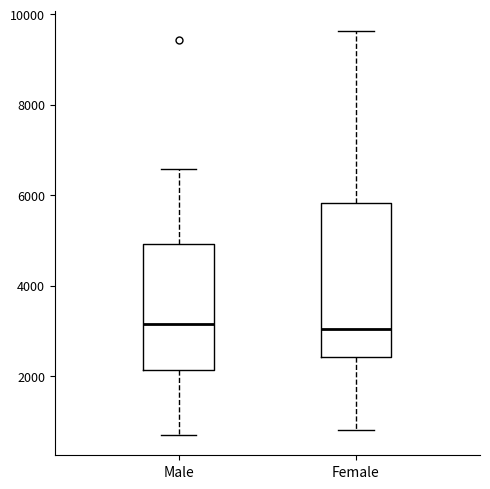

Where is the lower edge of the box for Female on the y-axis? The values are not printed on the chart, so give them approximately, as read against the axis.

2400